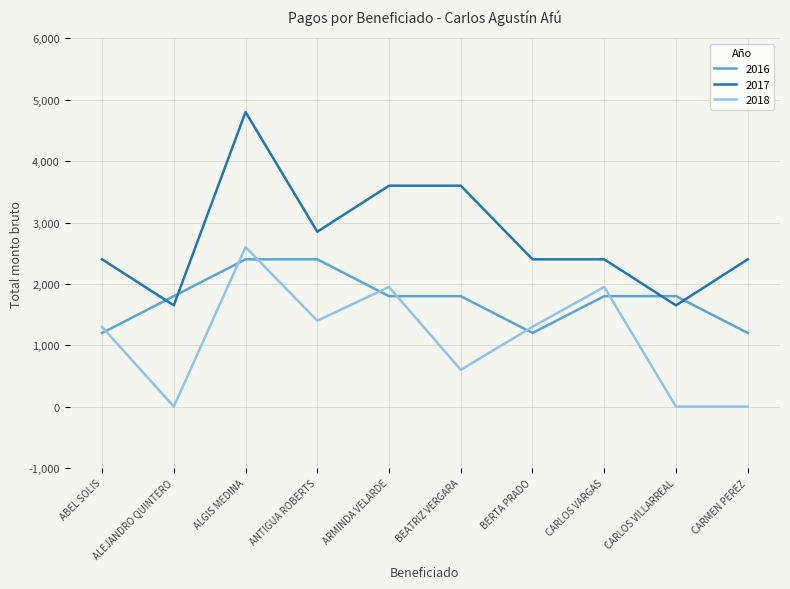

Which series has the largest range (max minus min)?

2017